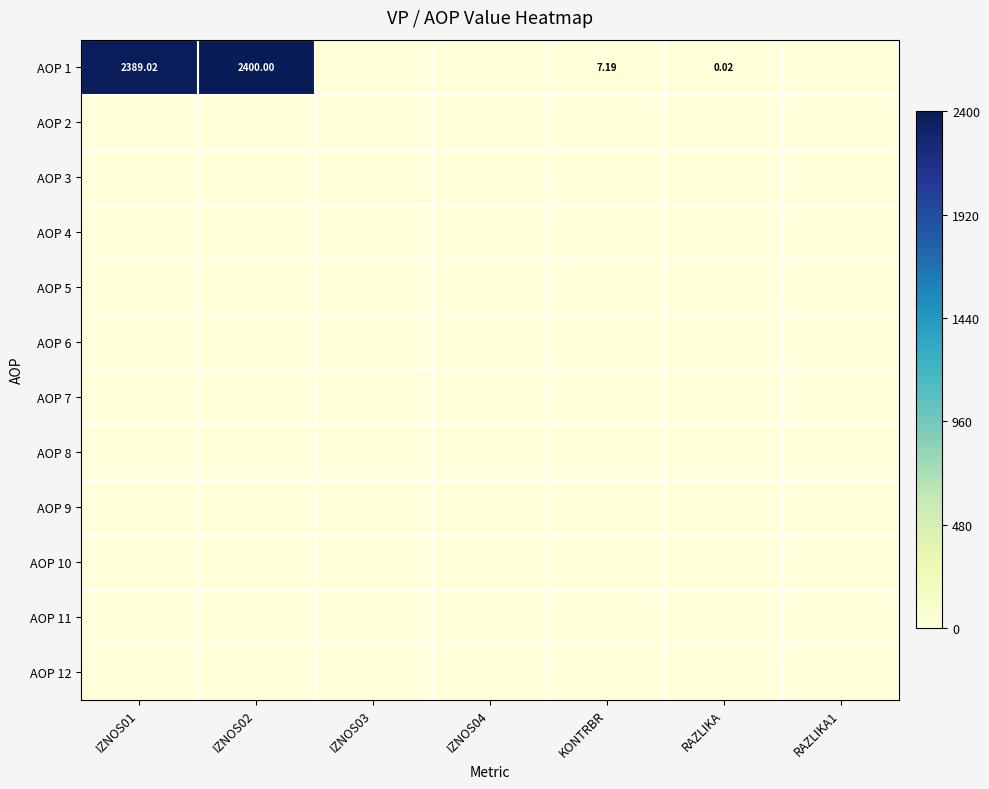

Between IZNOS02 and IZNOS03, which is larger?

IZNOS02